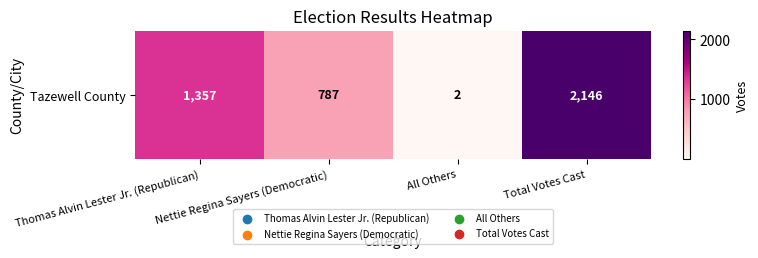

Which category has the lowest value across all series?

All Others